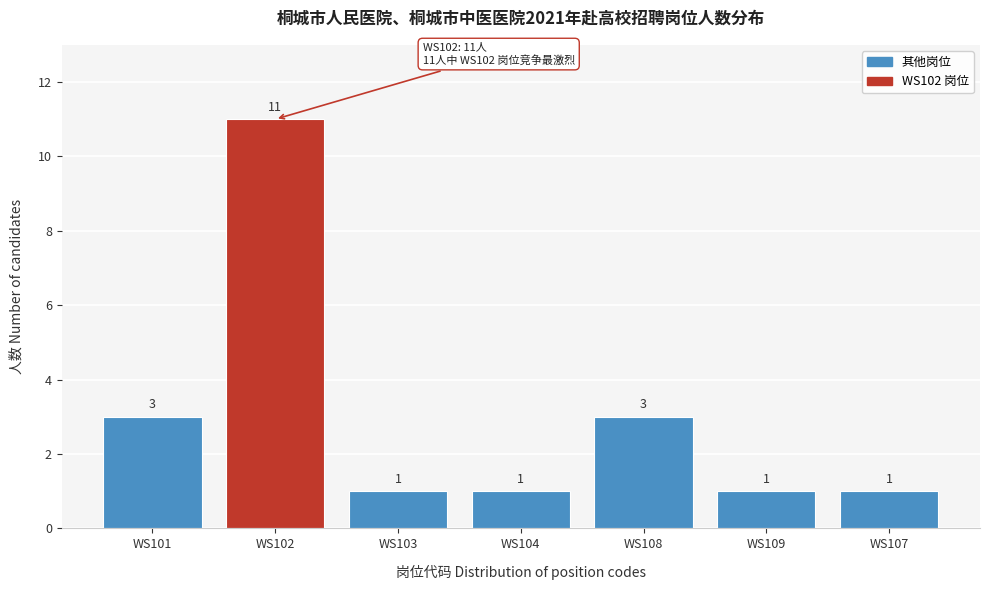

Reading right to left, extract all data points from this chart.

WS107=1	WS109=1	WS108=3	WS104=1	WS103=1	WS102=11	WS101=3